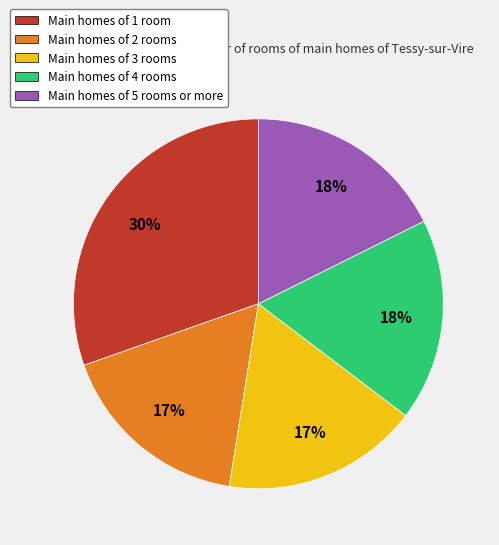

Combined, do Main homes of 5 rooms or more and Main homes of 1 room account for over 50%?

No